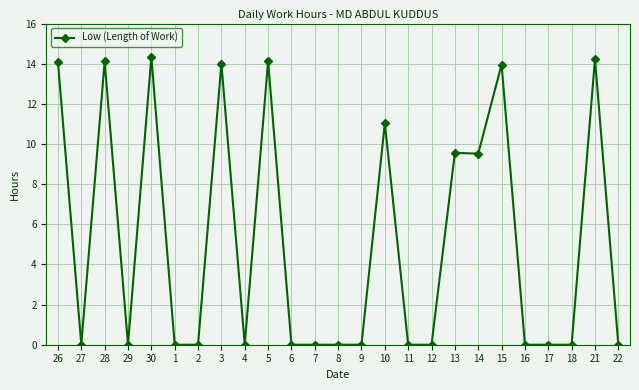

What is the sum of all values?

129.0